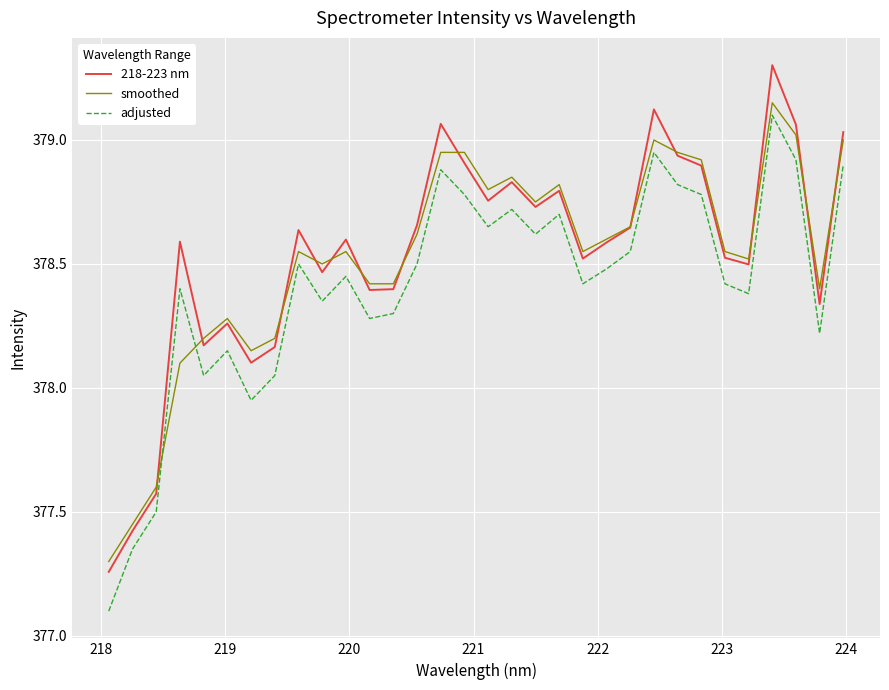

How many times do adjusted and smoothed cross each other?

2